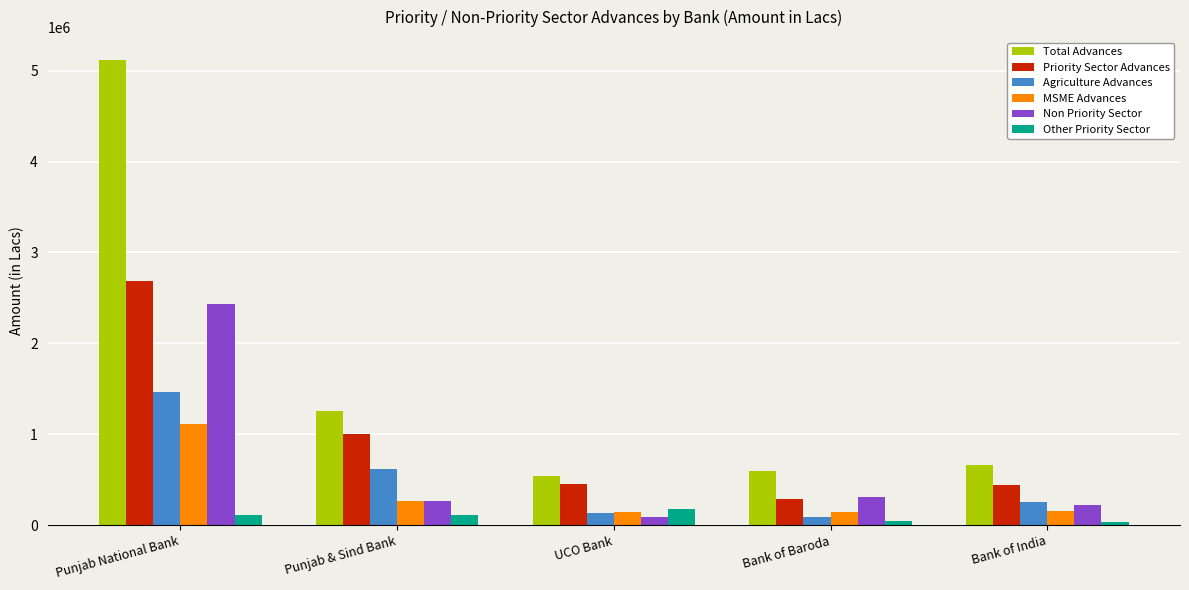

What is the label of the 2nd bar from the left?

Punjab & Sind Bank